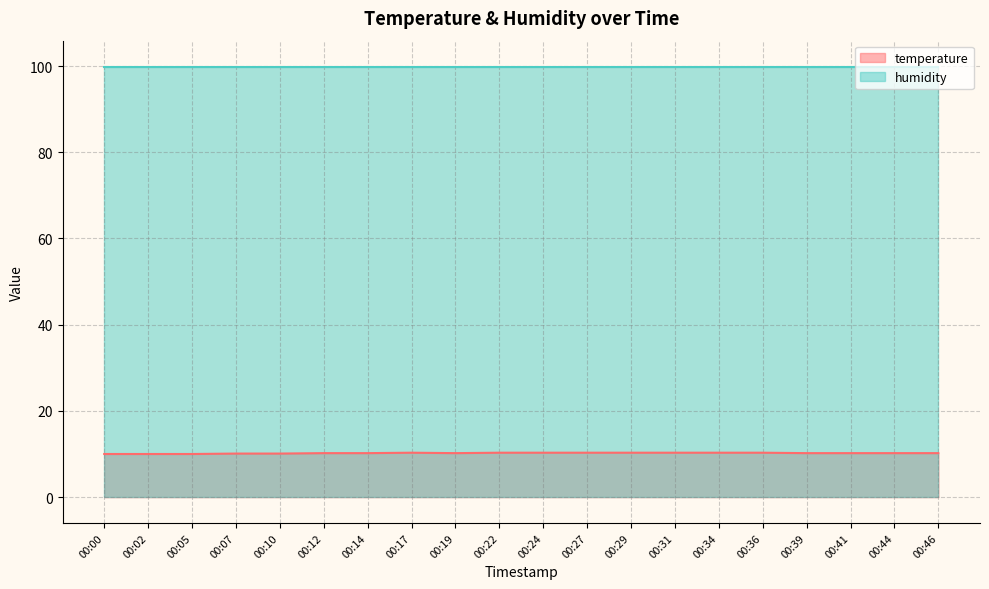

Rank the series at 00:24 from highest to lowest value.

humidity, temperature